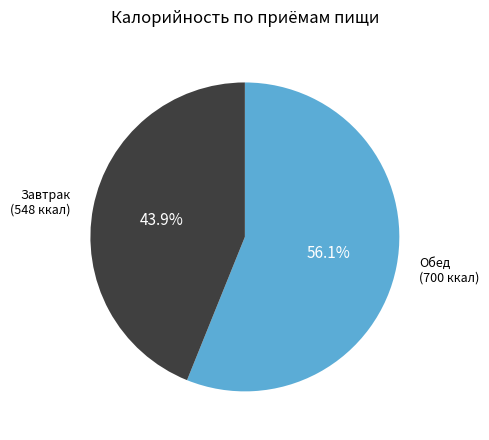

Is there any slice that represents more than half of the pie?

Yes